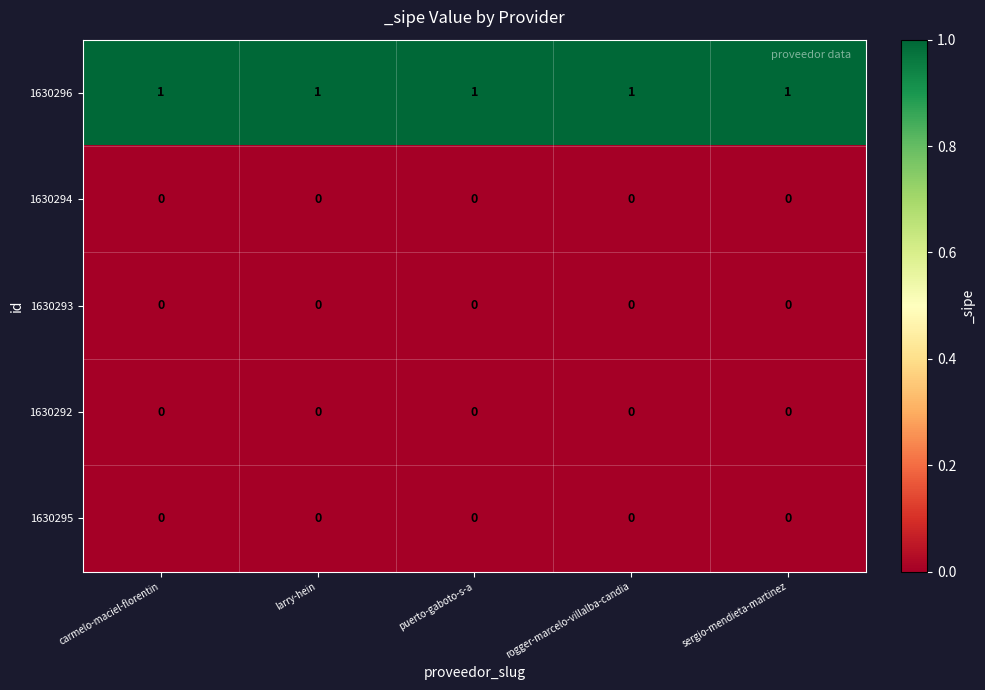

Is the value of 1630296 at rogger-marcelo-villalba-candia greater than the value of 1630293 at carmelo-maciel-florentin?

Yes